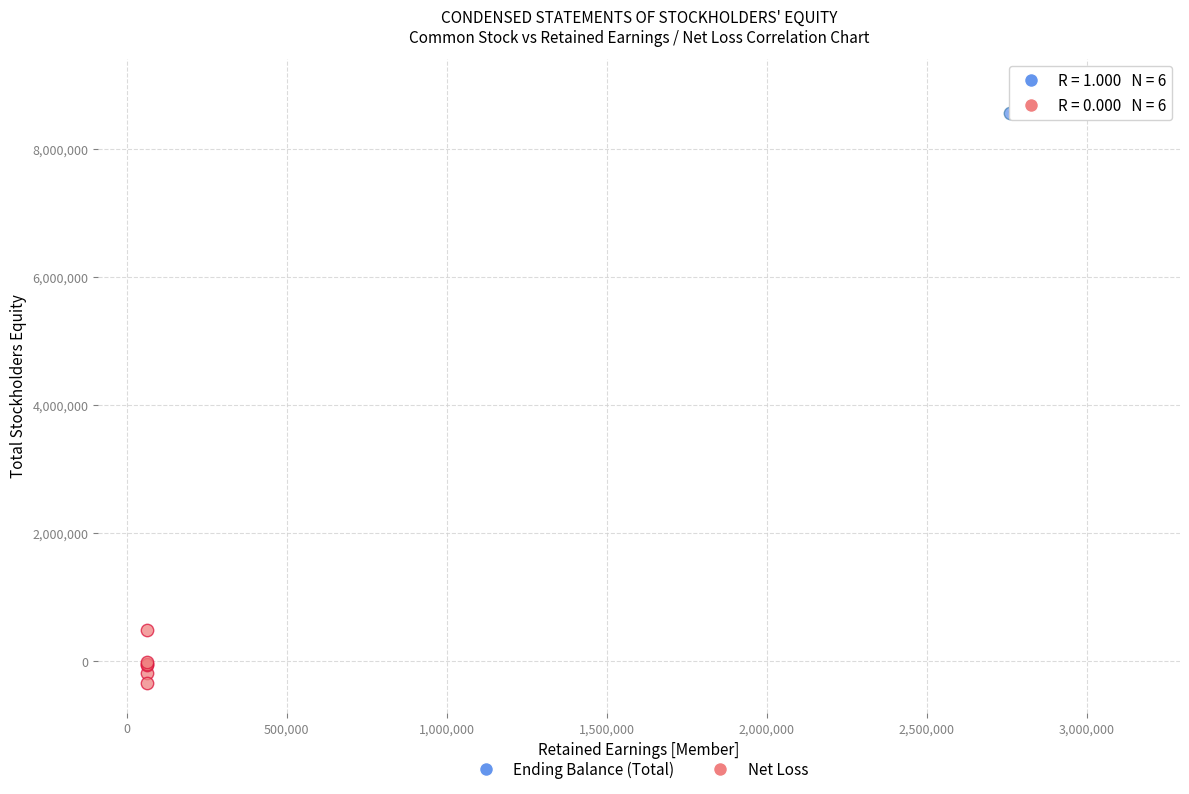

What are all the series names shown in the legend?

Ending Balance (Total), Net Loss